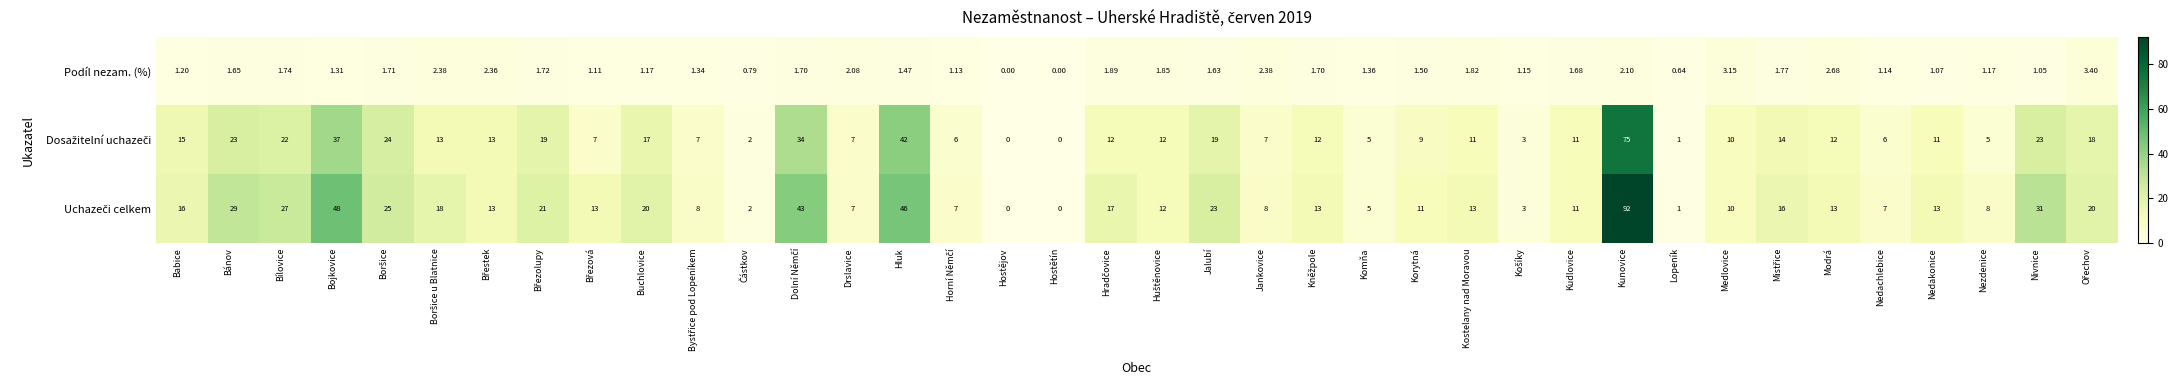

At which label is Podíl nezam. (%) closest to 1?

Nivnice